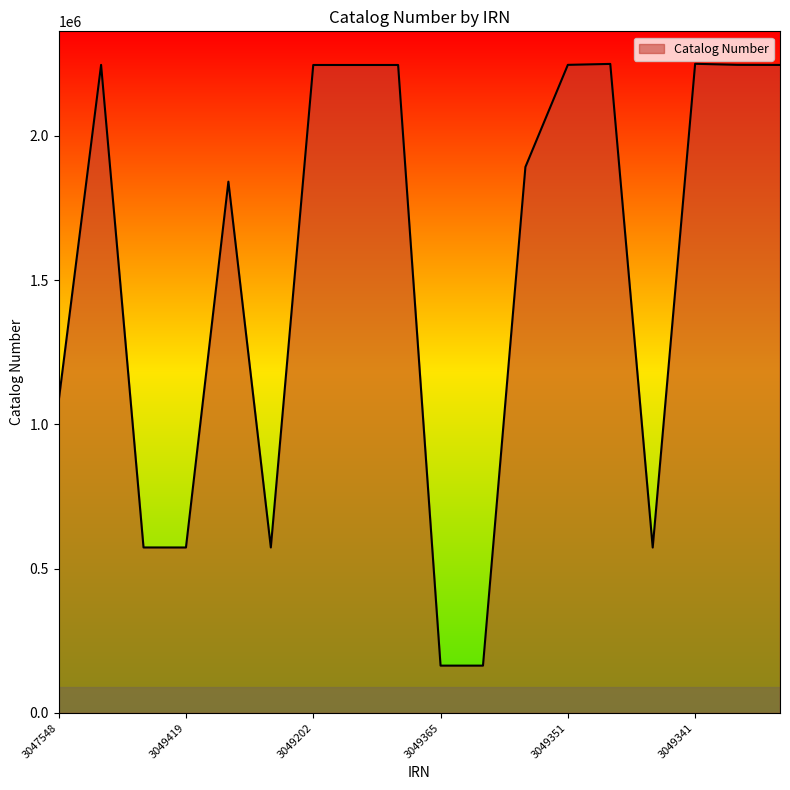

What is the smallest value displayed?

164090